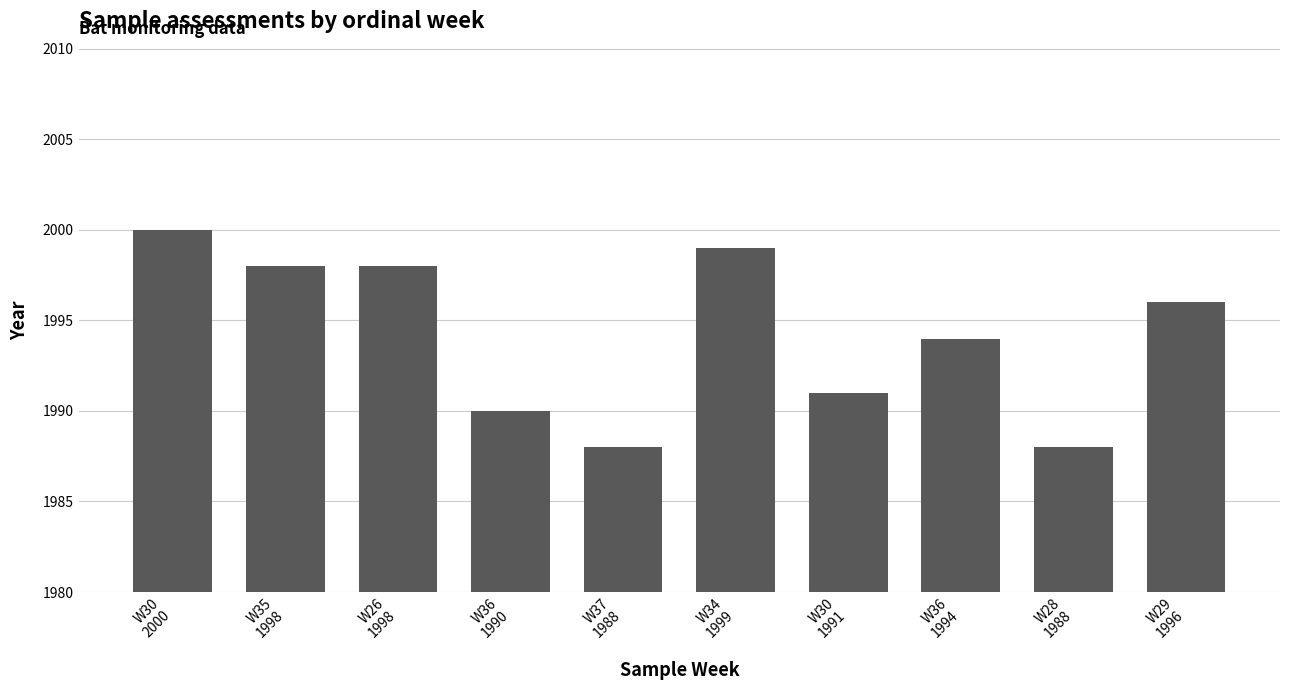

How many bars are there in total?

10